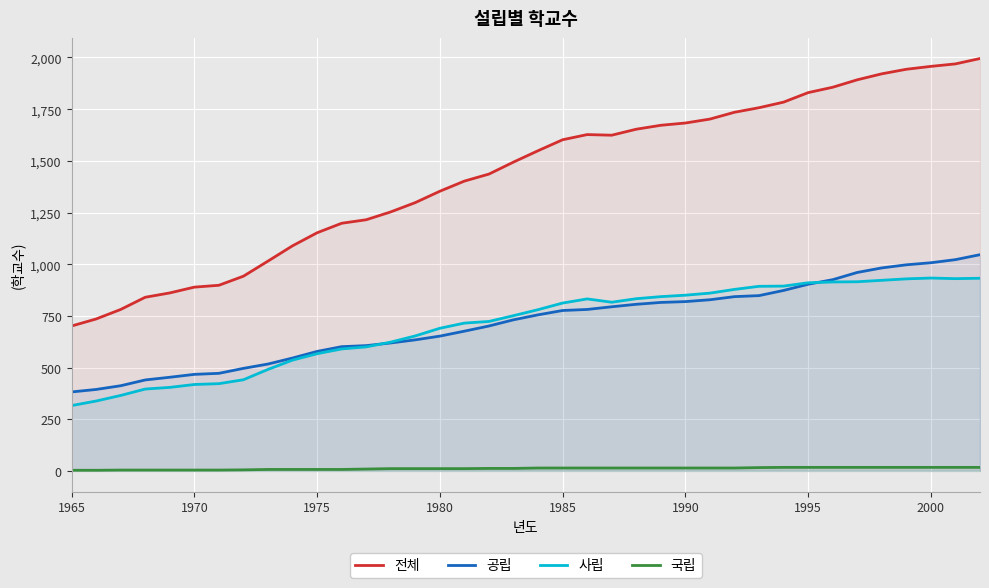

What is the average value of the 전체 series?

1429